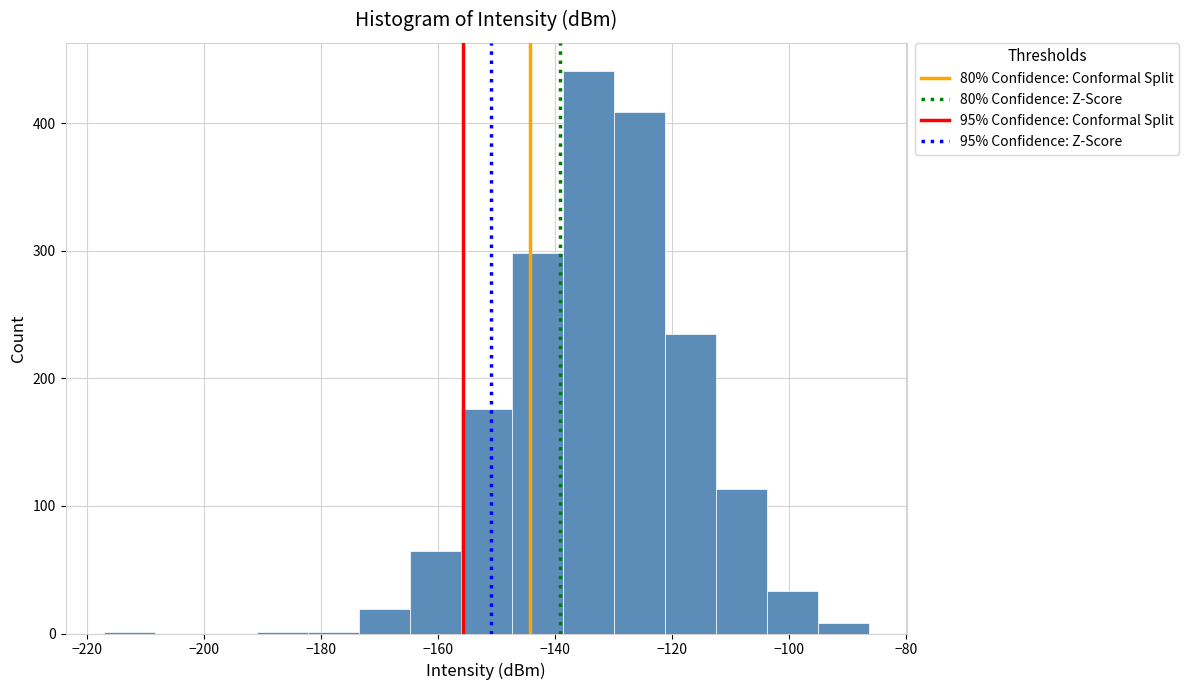

Reading left to right, transcribe this chart: for each bar, give the range it covers on the x-axis and its height. Neither the bar edges nor the heights are printed on the chart, so give them approximately, as read against the axes.

-218 to -208: under 10
-208 to -200: 0
-200 to -190: 0
-190 to -182: under 10
-182 to -174: under 10
-174 to -164: 20
-164 to -156: 70
-156 to -148: 180
-148 to -138: 300
-138 to -130: 440
-130 to -122: 410
-122 to -112: 240
-112 to -104: 110
-104 to -96: 30
-96 to -86: under 10